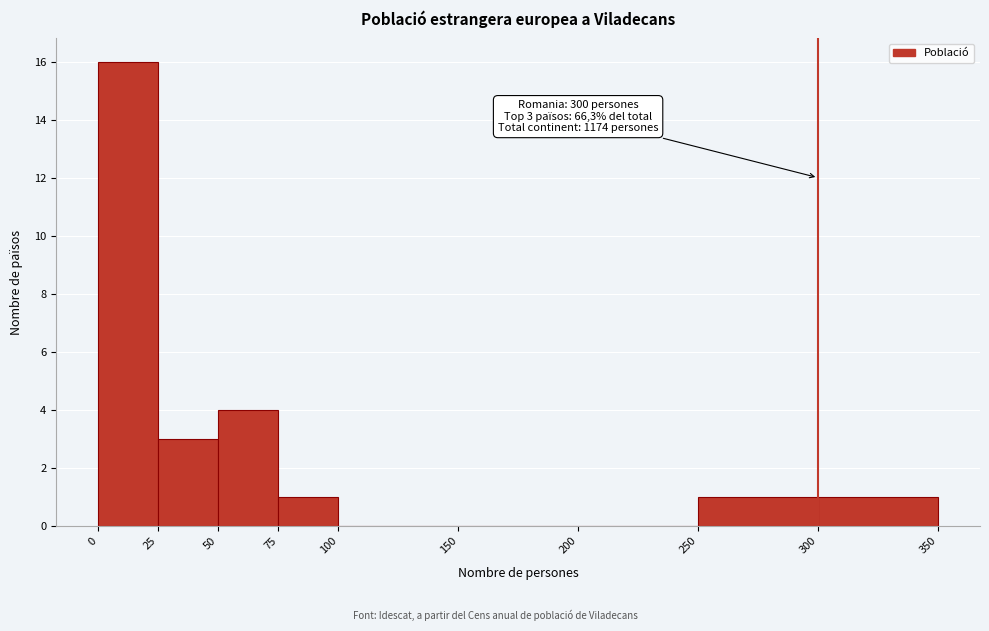

Which range on the x-axis has the tallest bar?

0 to 25